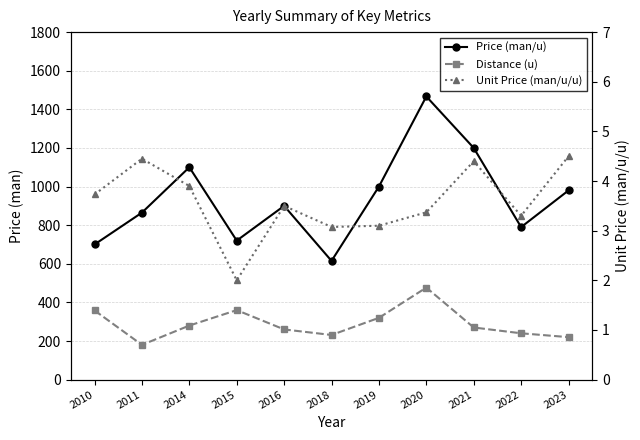

At how many categories does at least one series exceed 345?

11